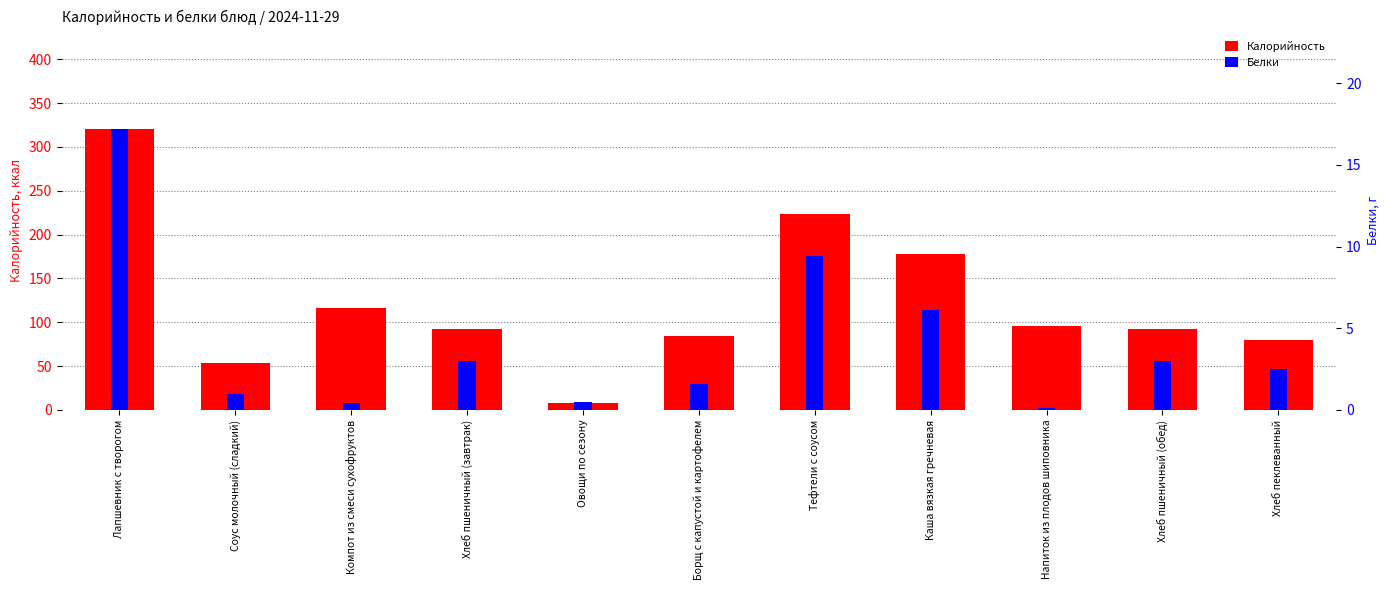

List the series in order of their overall mean, lowest first.

Белки, Калорийность